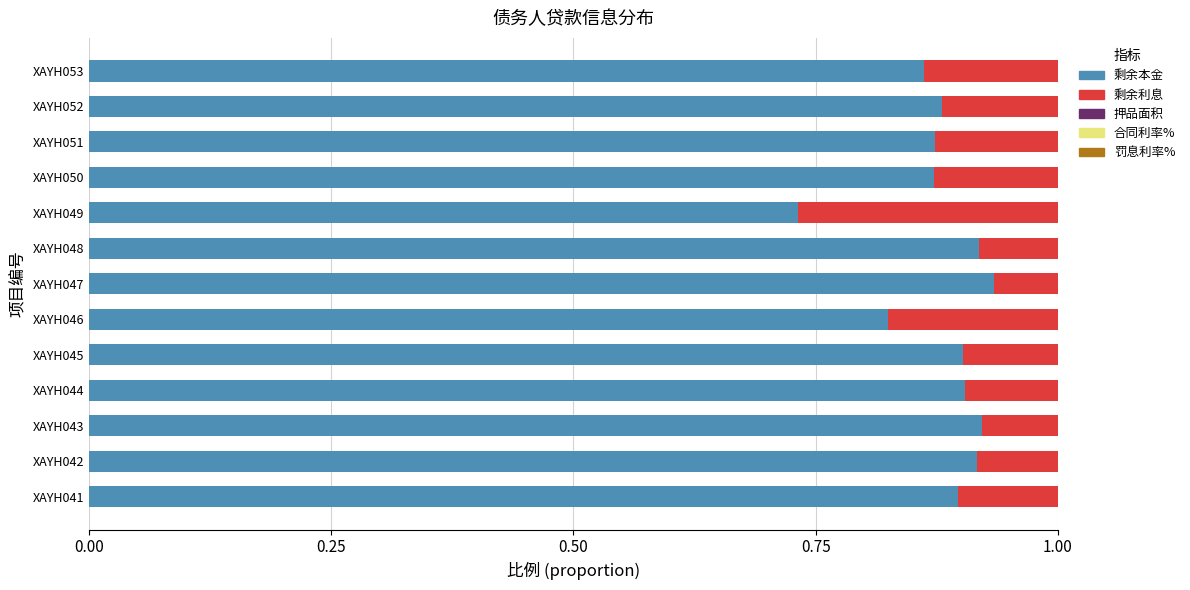

How many categories are shown in the chart?

13